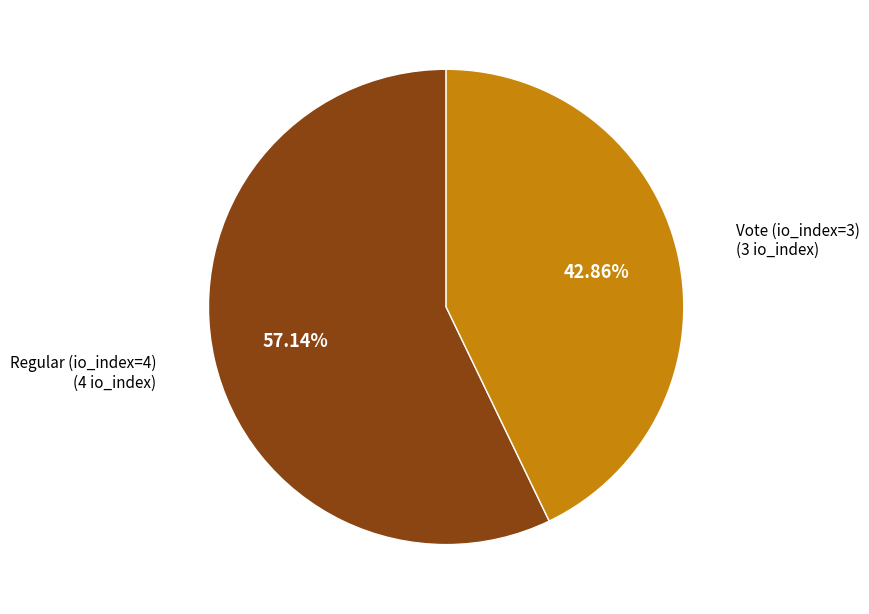

How many segments does this pie chart have?

2